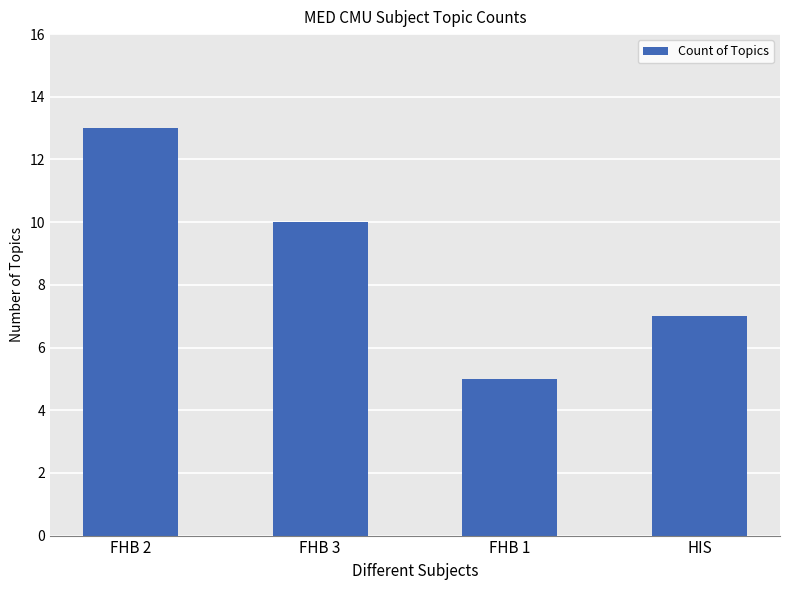

What position from the left is FHB 2?

1